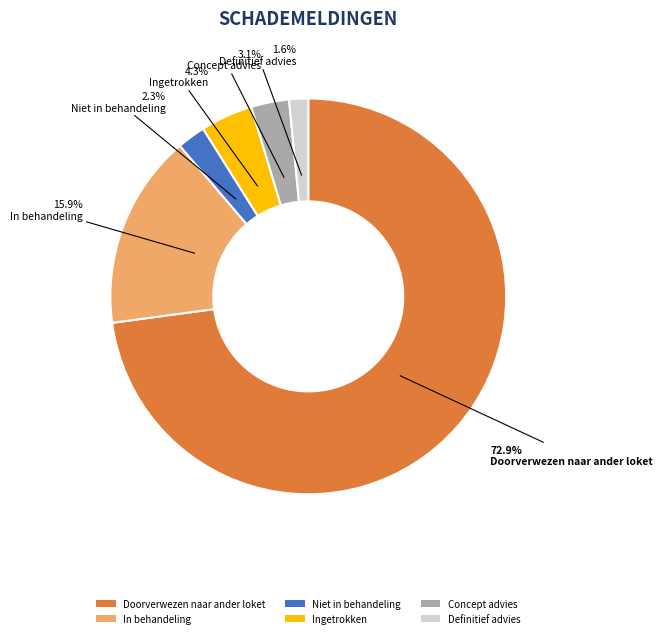

What portion of the pie excludes Ingetrokken?

95.7%